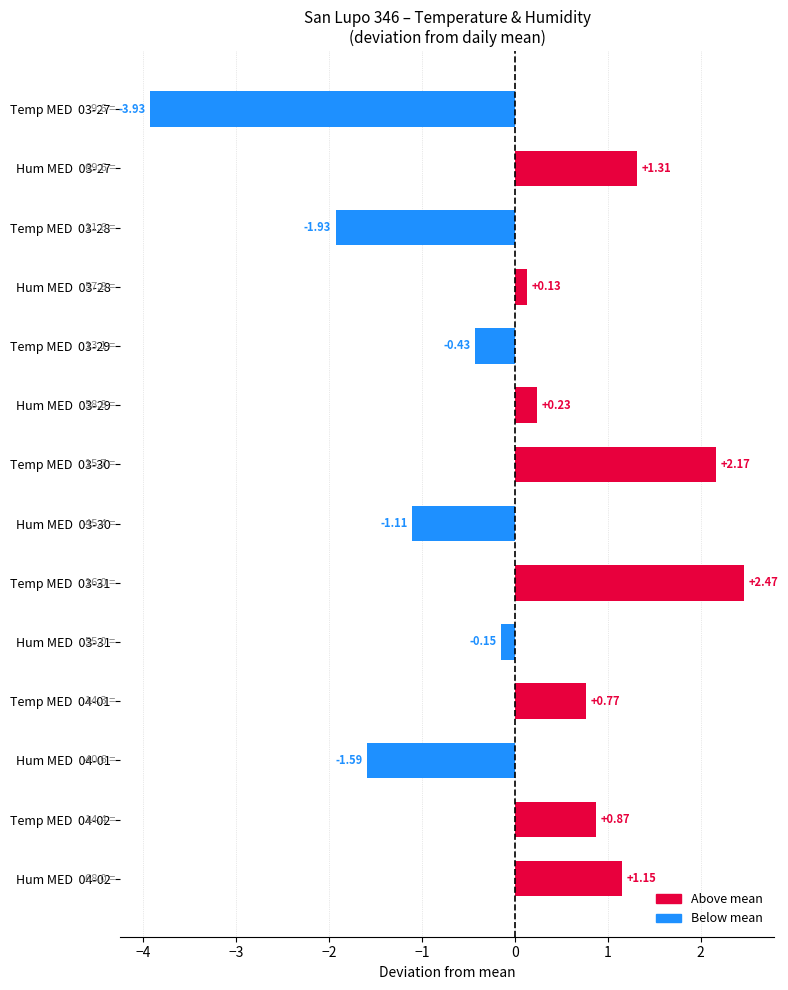

How many negative values are there?

6